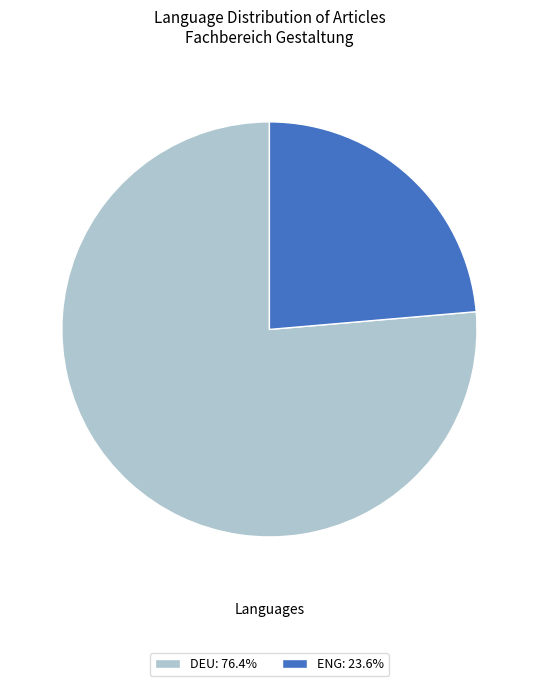

What is the ratio of the value at DEU: 76.4% to the value at ENG: 23.6%?

3.2